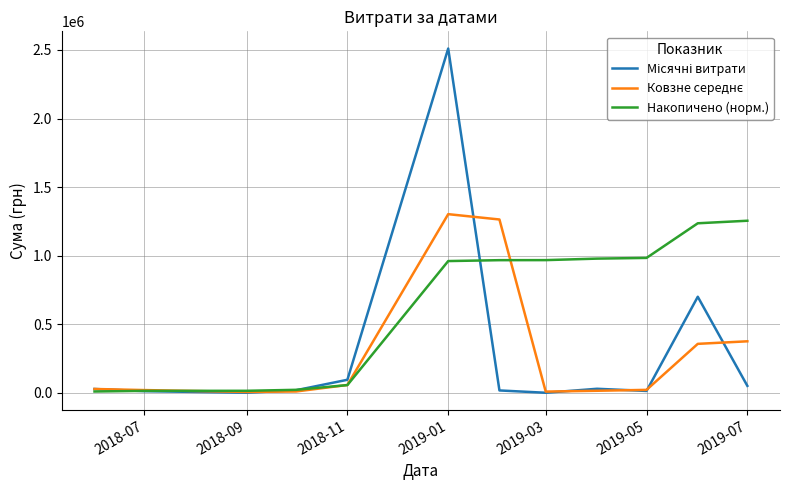

What is the maximum value shown in the chart?

2510363.7